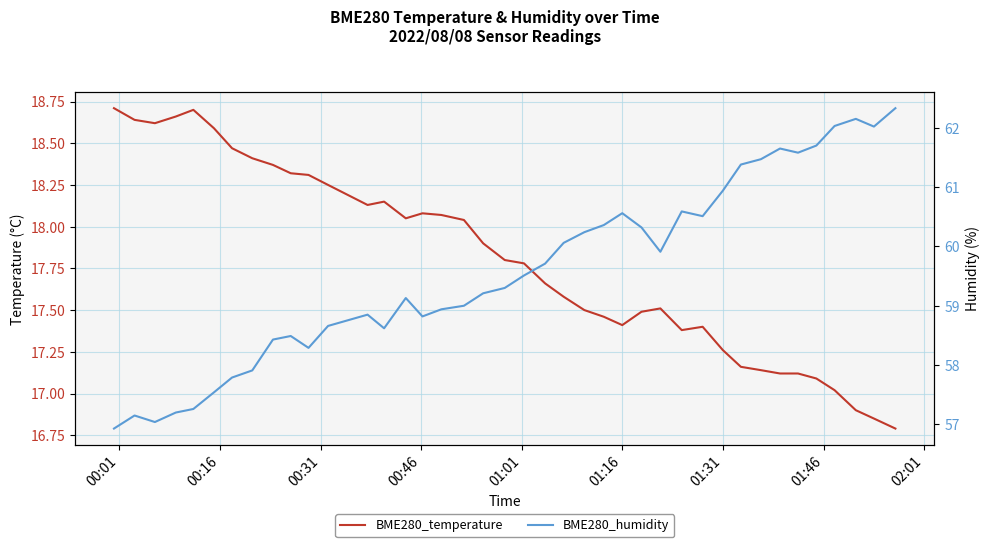

Does the chart have visible grid lines?

Yes